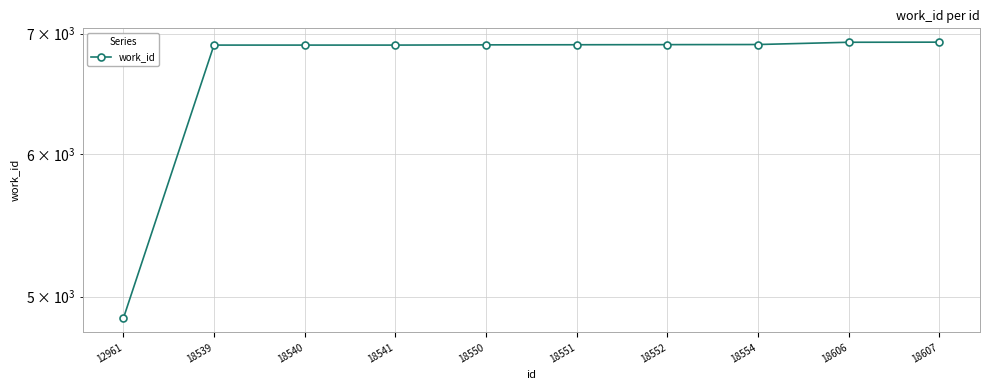

Reading left to right, extract all data points from this chart.

4862	6899	6899	6899	6901	6902	6903	6904	6924	6925